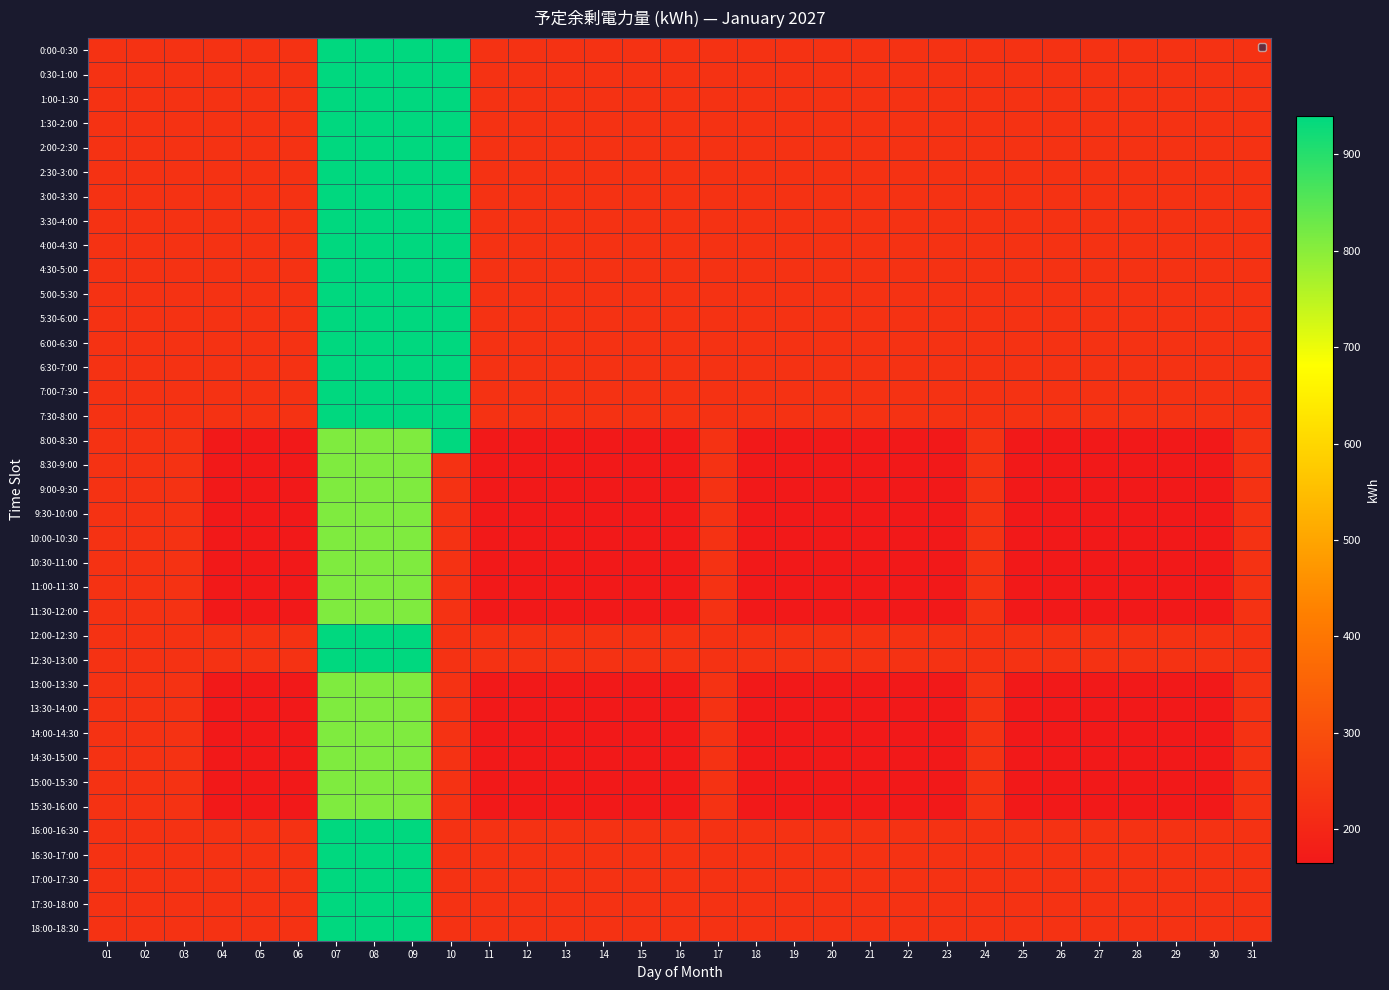

Which series has the largest range (max minus min)?

8:00-8:30